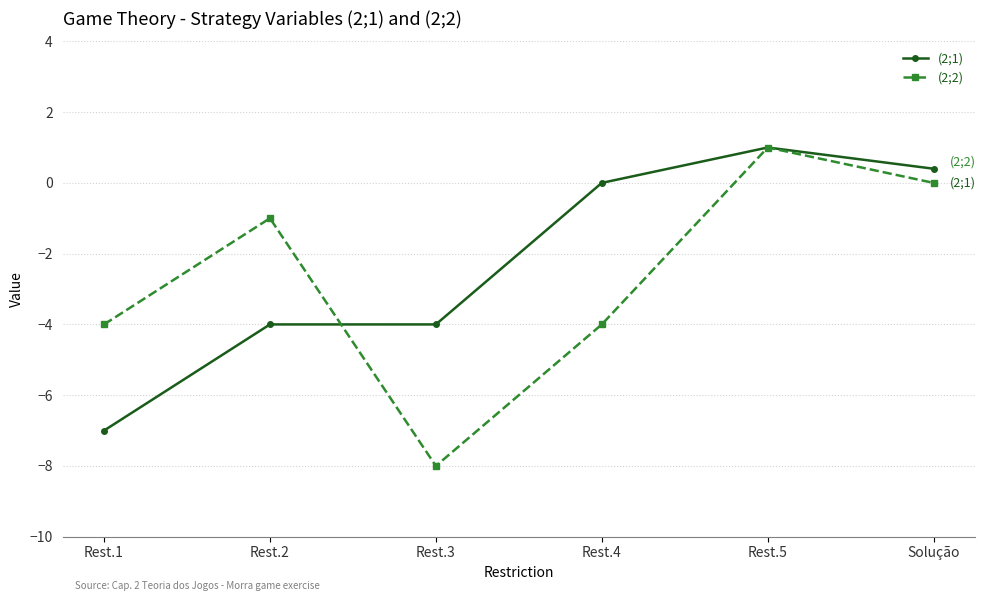

What is the difference between the (2;2) values at Rest.3 and Rest.5?

9.0